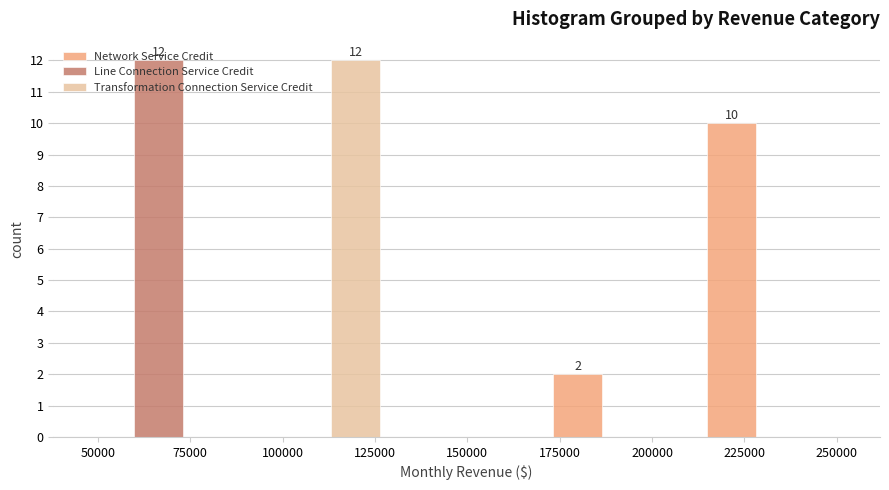

In the Transformation Connection Service Credit series, which range on the x-axis has the tallest bar?

85000 to 130000